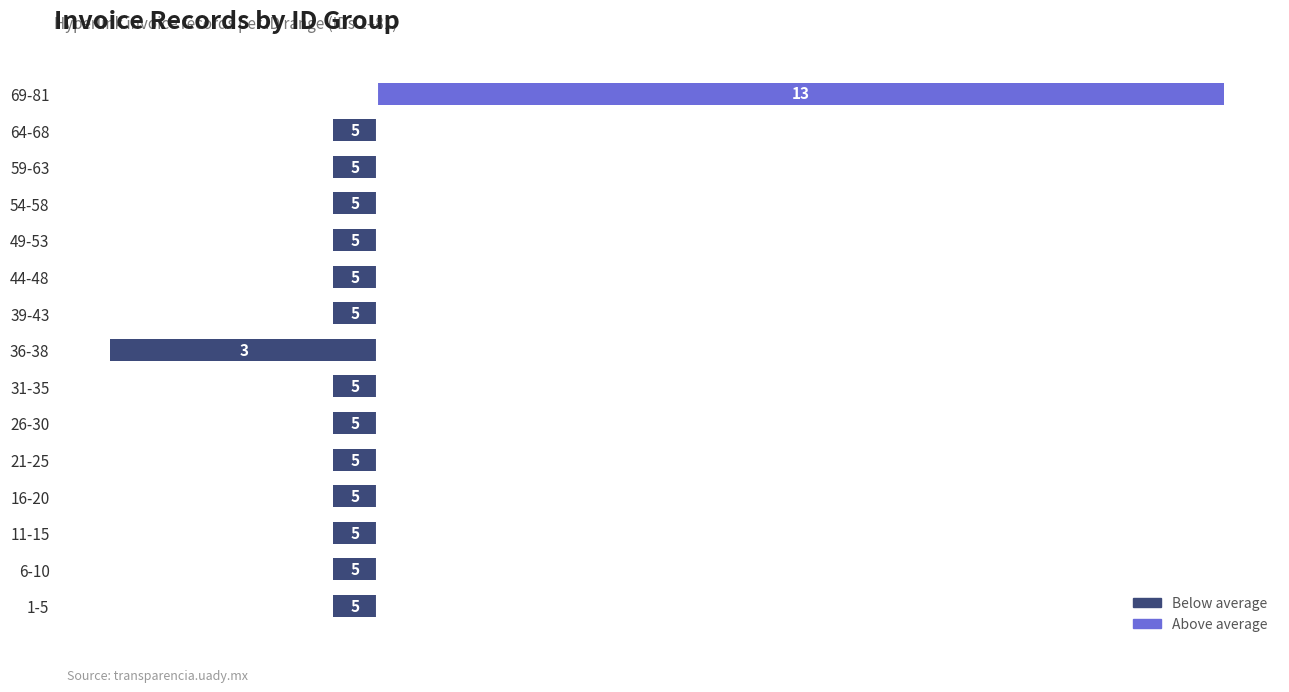

Does the chart contain any negative values?

Yes